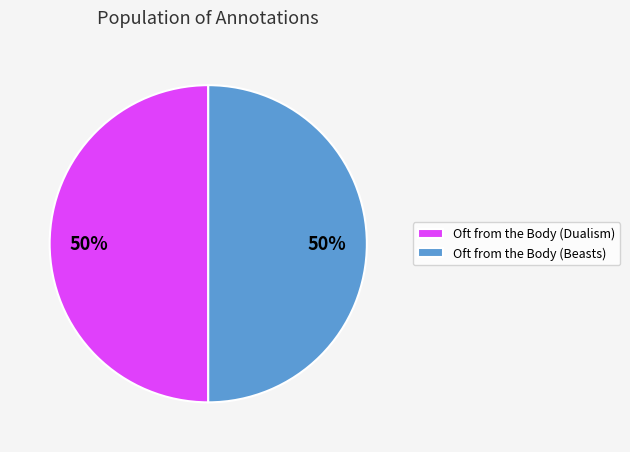

Do Oft from the Body (Beasts) and Oft from the Body (Dualism) together represent more than half of the pie?

Yes